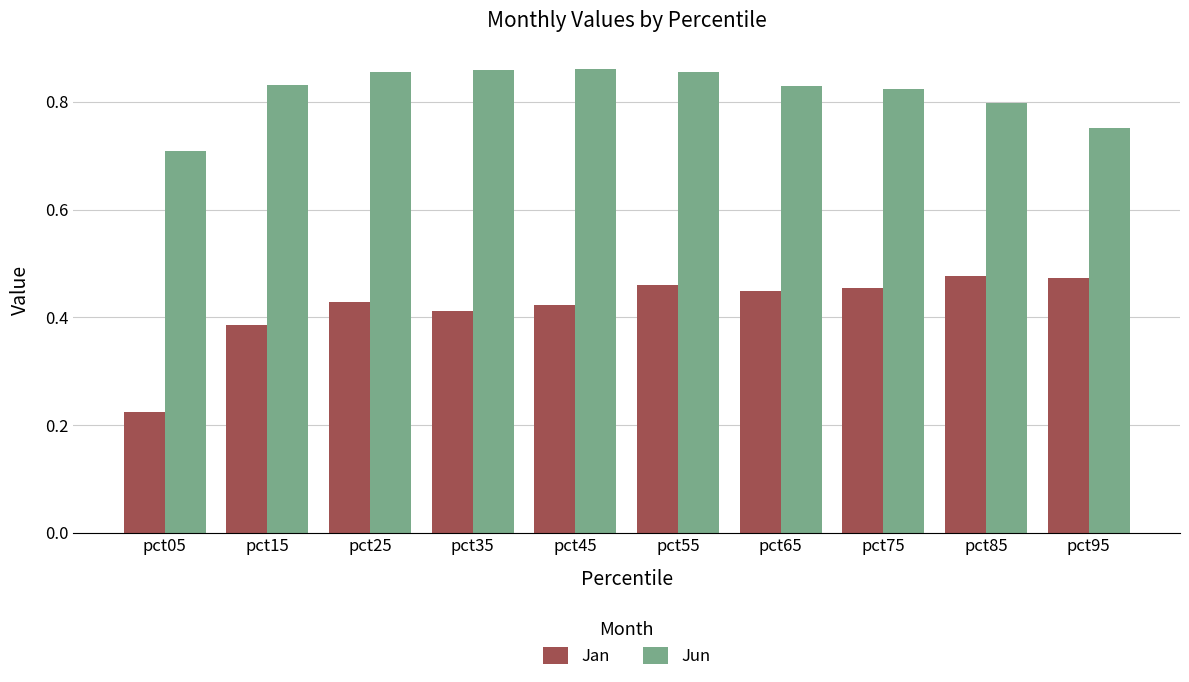

The value of Jun at pct45 is 1.3. True or false?

False